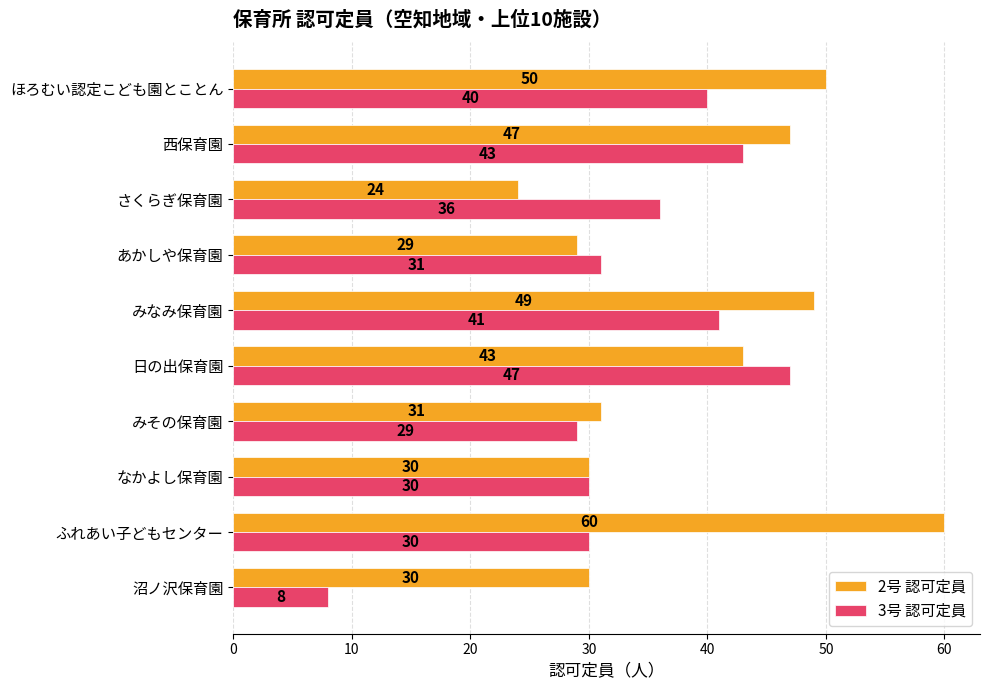

What is the total value across all series at みなみ保育園?

90